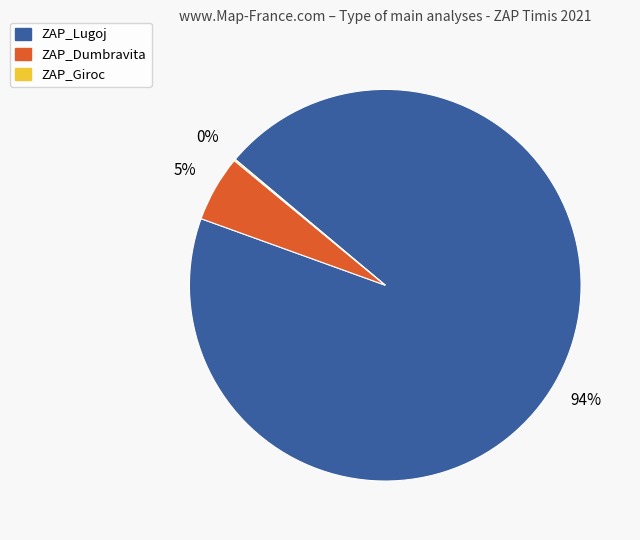

To the nearest percent, what is the average slice percentage?

33%